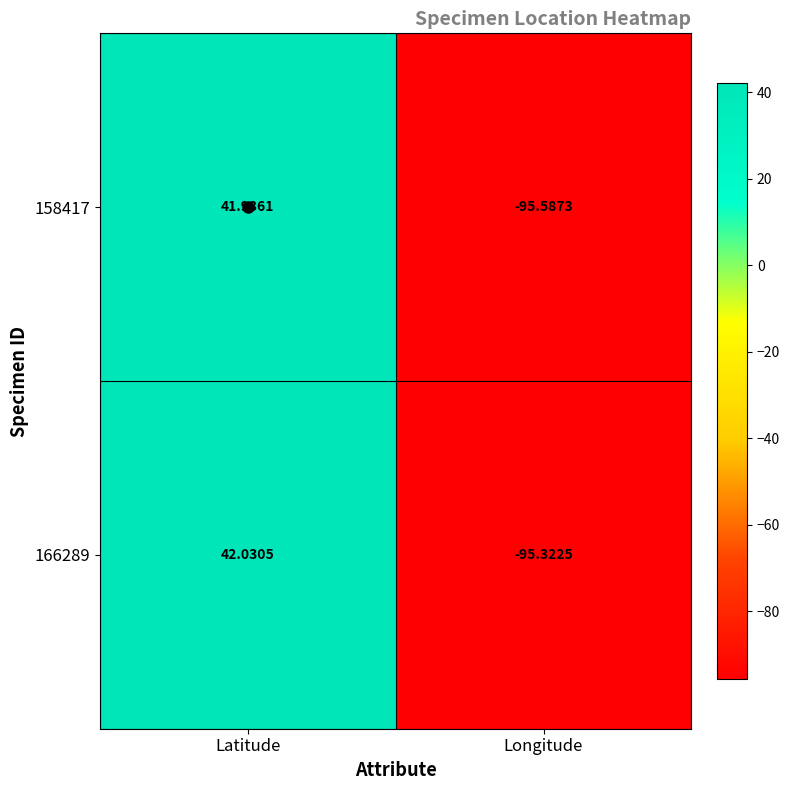

At which label is 166289 closest to -26?

Latitude